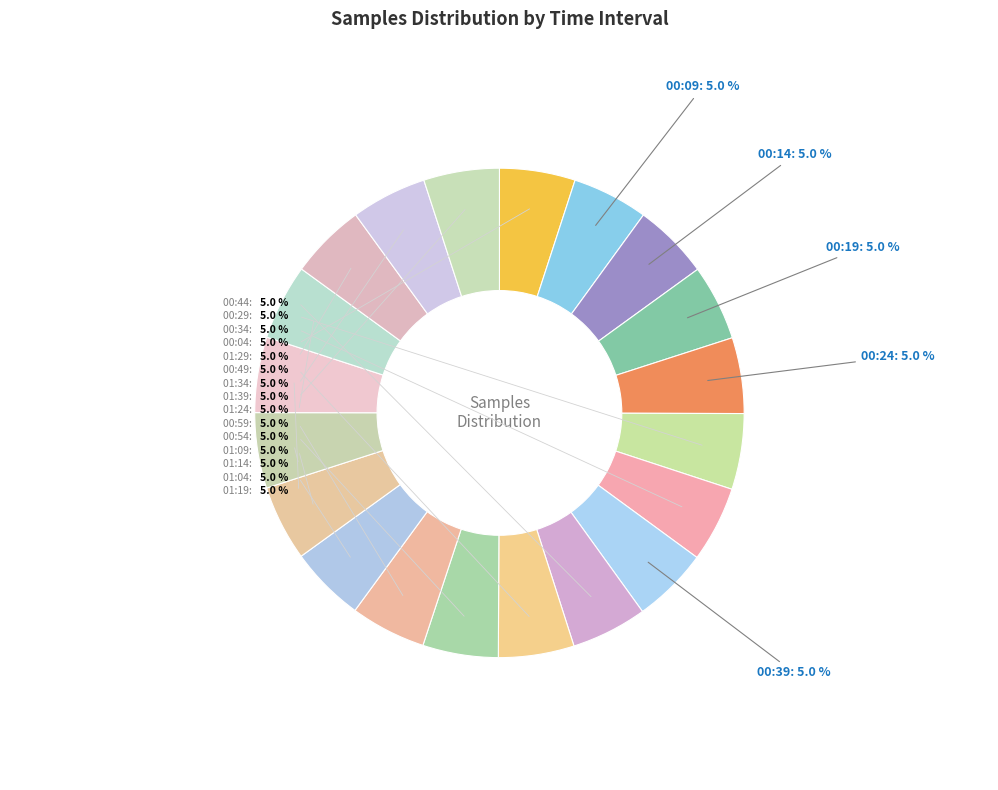

How many slices are in this pie chart?

20